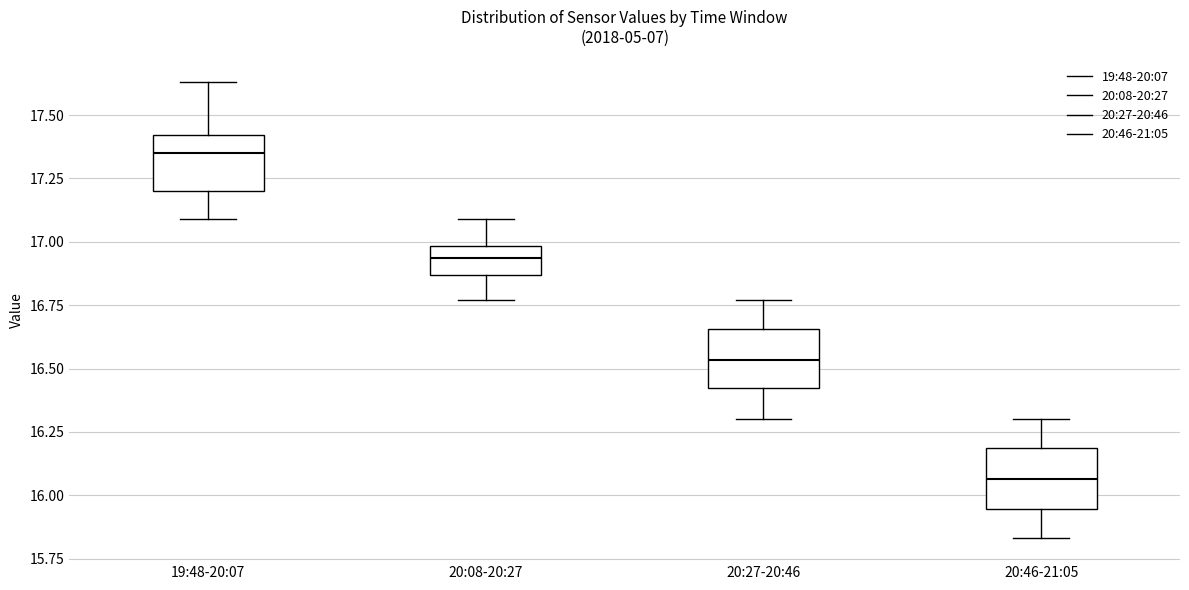

Reading left to right, read every box against the y-axis: the position of its median line, the range the box covers, and the ends of its whiskers. The values are not printed on the chart, so give them approximately, as read against the axis.

19:48-20:07: median 17.35, box 17.20 to 17.40, whiskers 17.10 to 17.65
20:08-20:27: median 16.95, box 16.85 to 17.00, whiskers 16.75 to 17.10
20:27-20:46: median 16.55, box 16.40 to 16.65, whiskers 16.30 to 16.75
20:46-21:05: median 16.05, box 15.95 to 16.20, whiskers 15.85 to 16.30